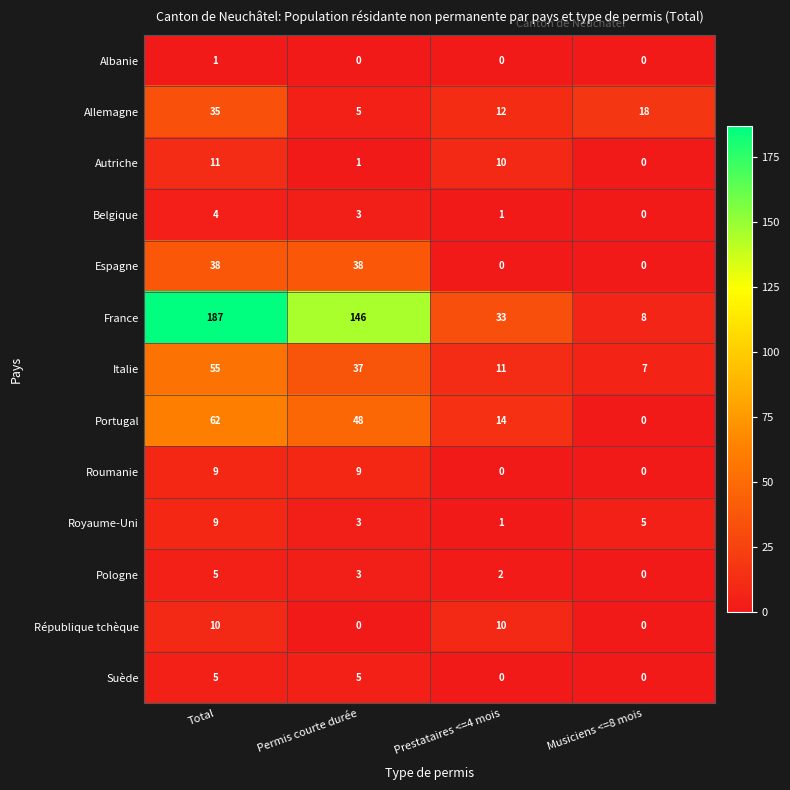

What is the difference between the second highest and minimum values in the Belgique series?

3